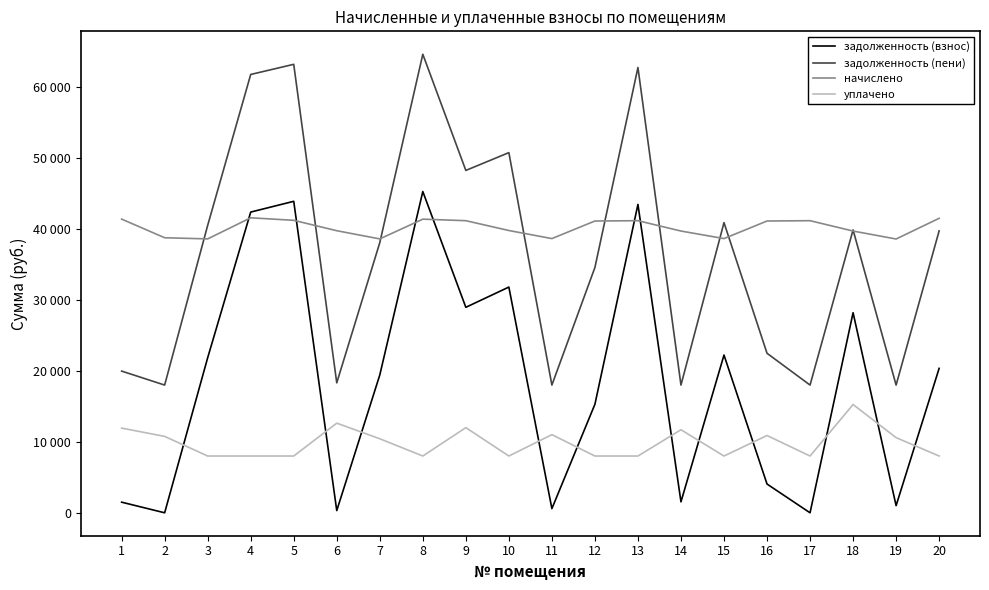

Which series ends up on top after the final intersection of начислено and задолженность (взнос)?

начислено